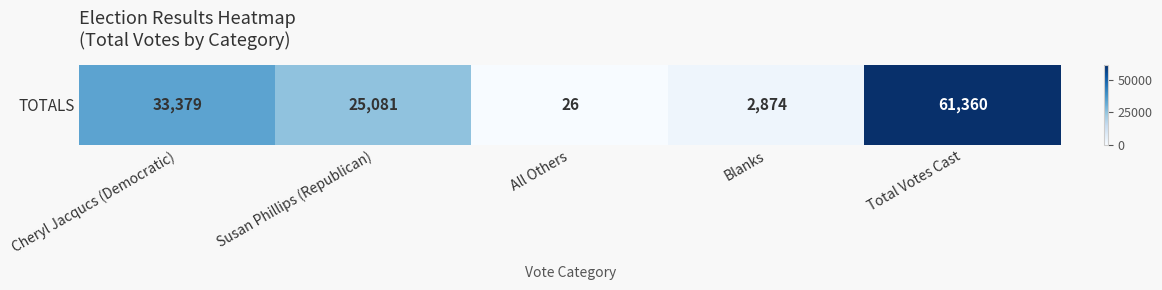

At which label is the value closest to 30693?

Cheryl Jacqucs (Democratic)